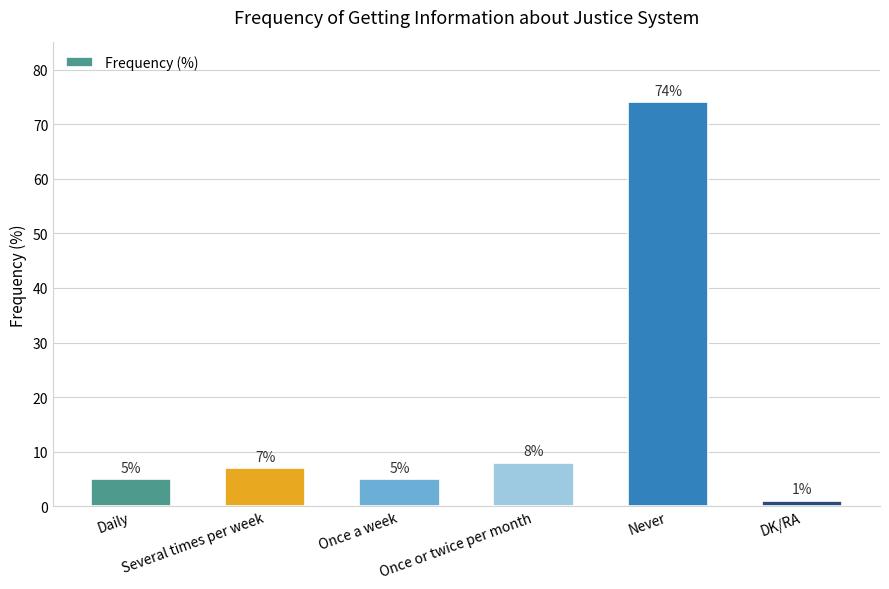

What is the average value?

17